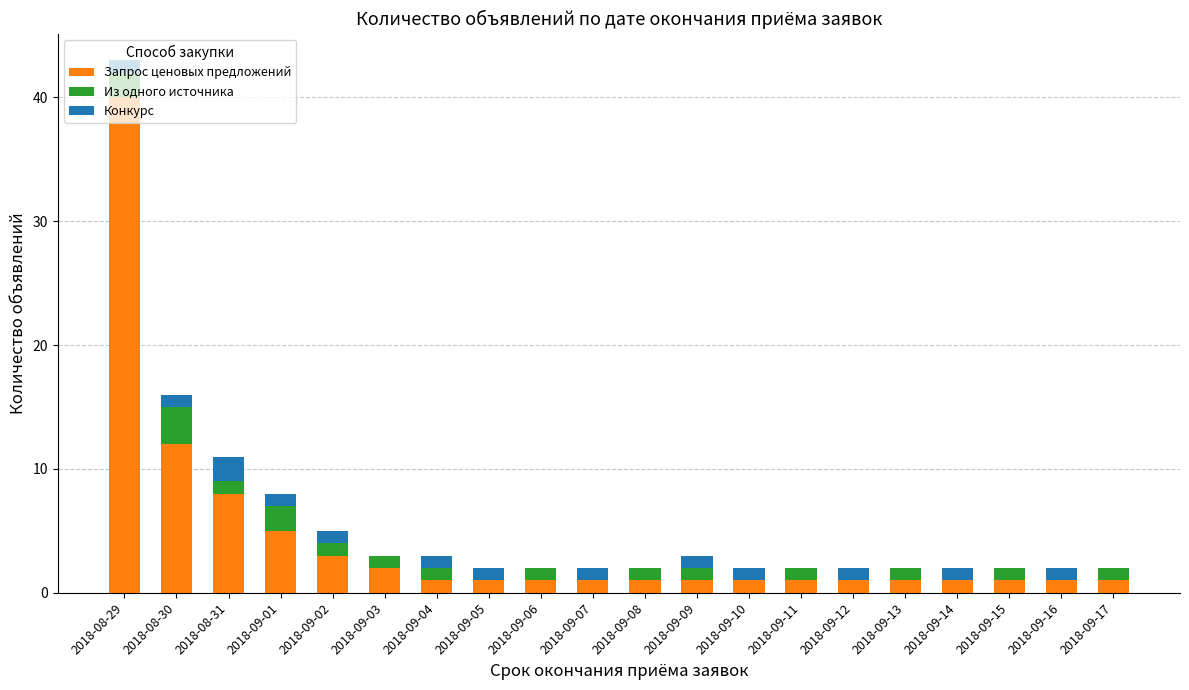

The value of Запрос ценовых предложений at 2018-09-10 is 1. True or false?

True